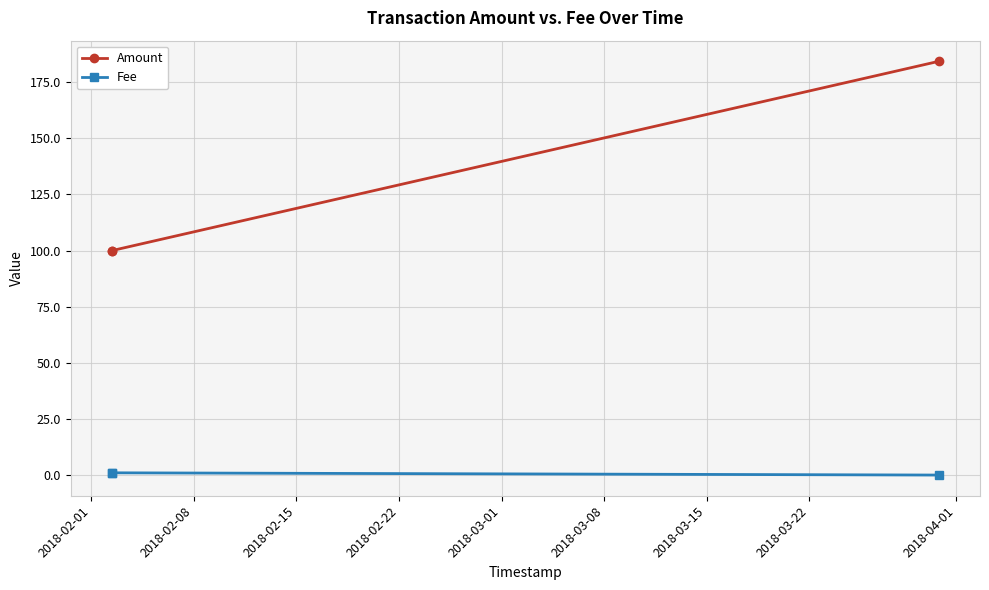

Is the value of Fee at 2018-02-15 greater than the value of Amount at 2018-02-08?

No